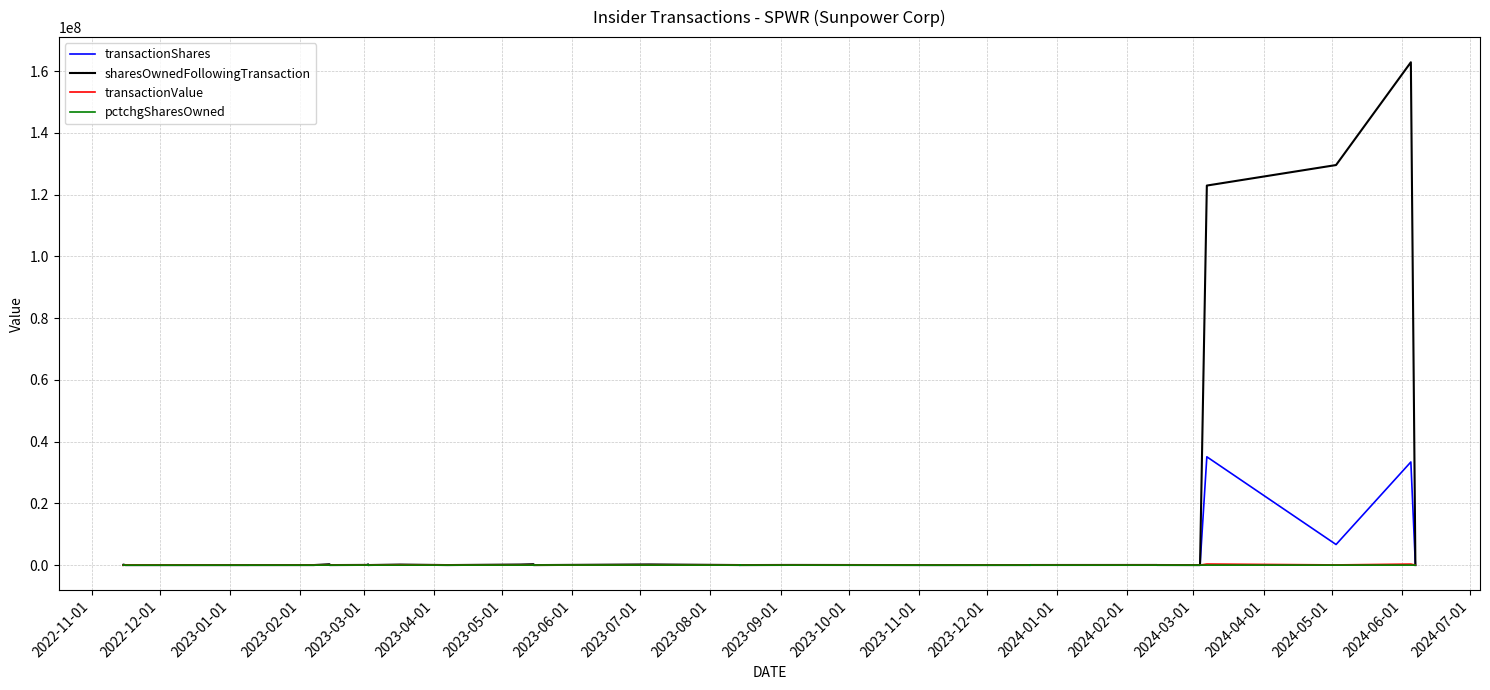

Which series has the largest range (max minus min)?

sharesOwnedFollowingTransaction